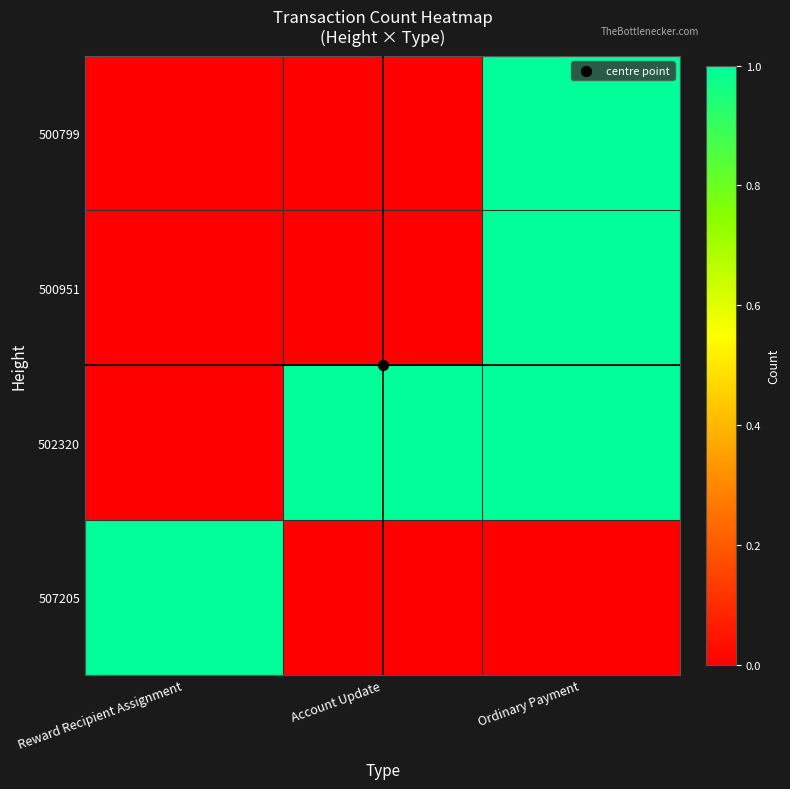

At Ordinary Payment, list the series in order from smallest to largest.

507205, 500799, 500951, 502320